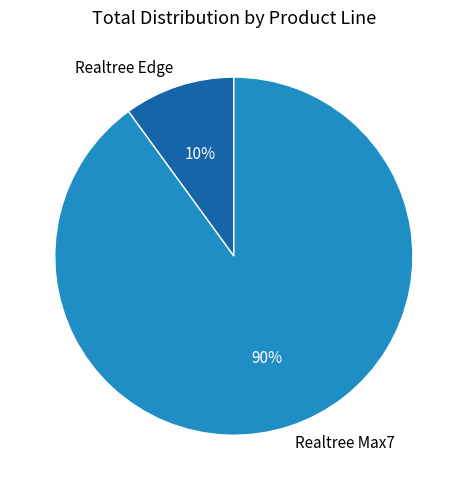

Approximately how many times larger is the value at Realtree Max7 compared to Realtree Edge?

9.0